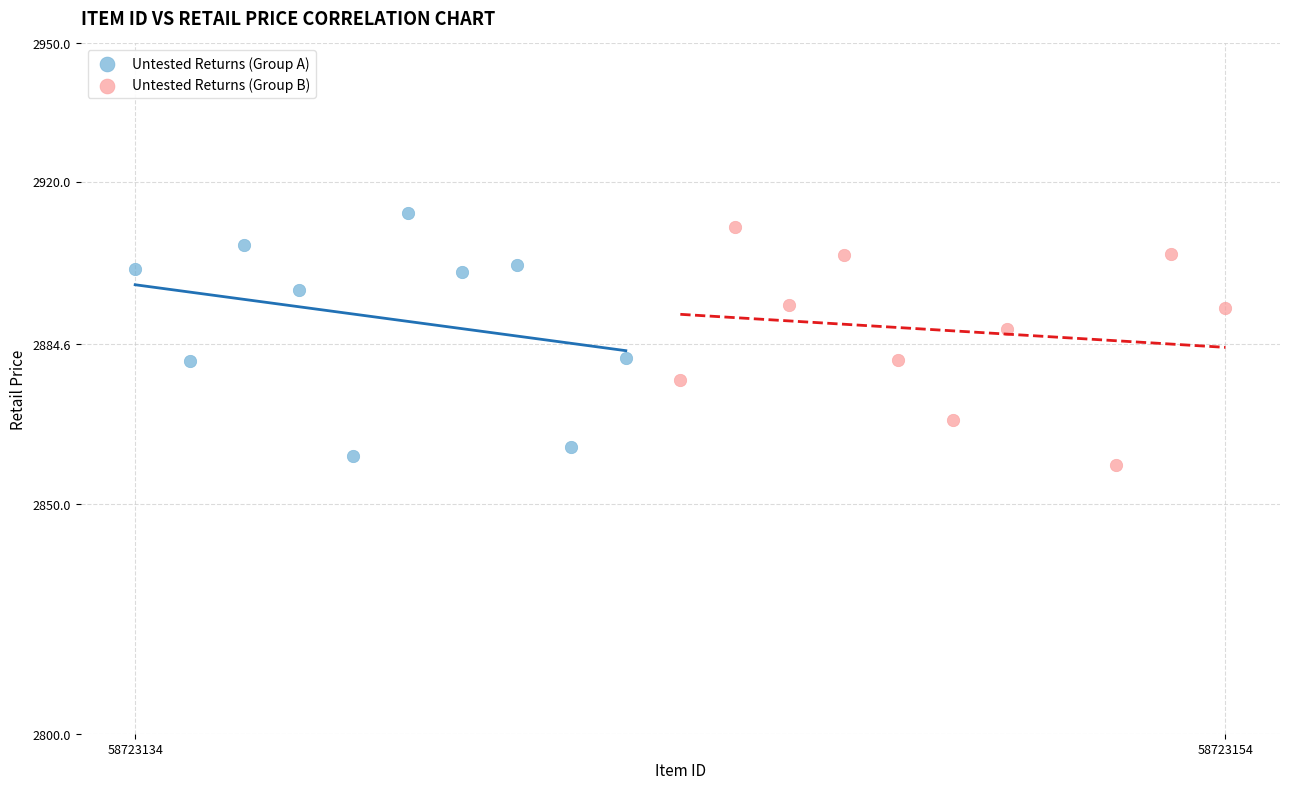

What are all the series names shown in the legend?

Untested Returns (Group A), Untested Returns (Group B)